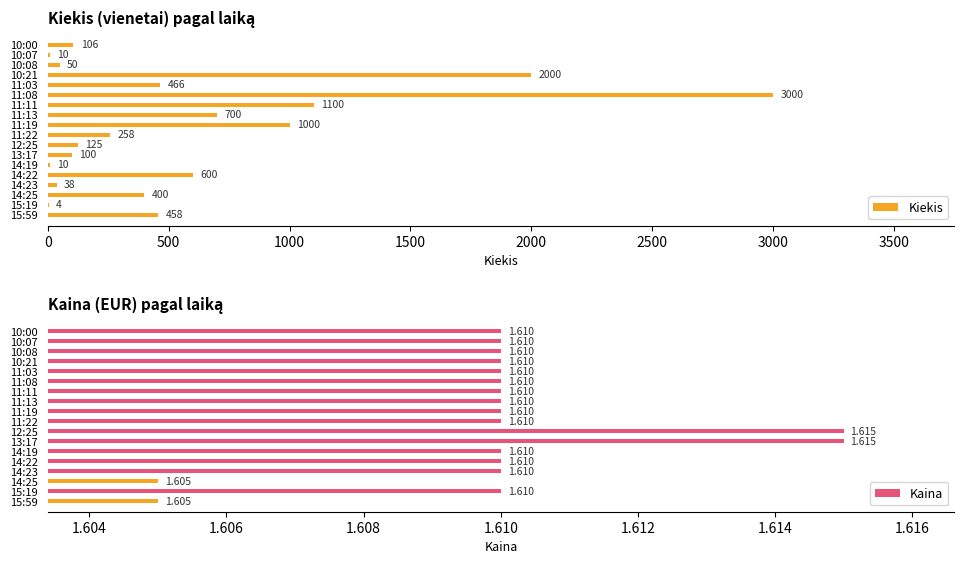

What is the sum of all Kiekis values?

10425